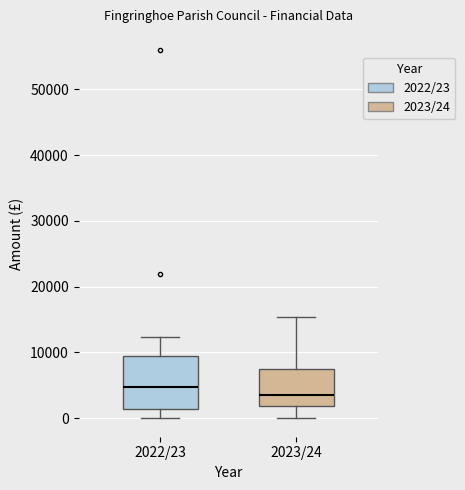

Comparing the boxes themselves (not the whiskers), which one is the tallest?

2022/23